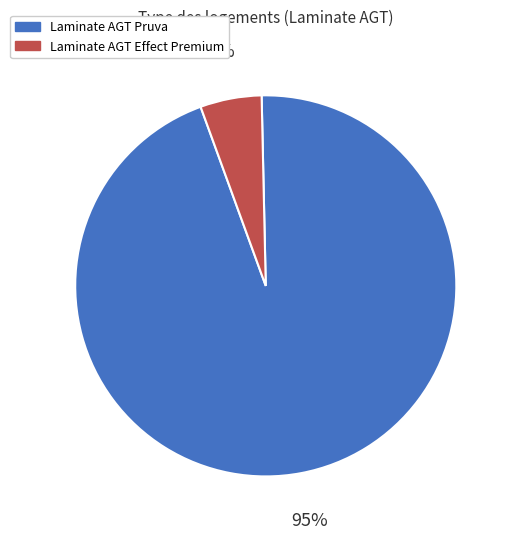

Is there any slice that represents more than half of the pie?

Yes